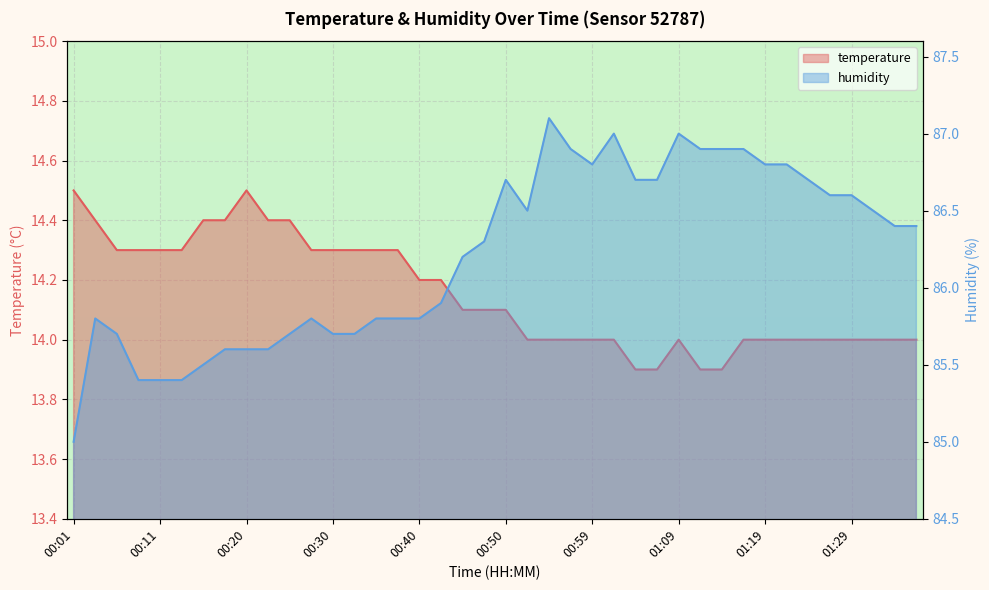

Count the number of data series in this chart.

2